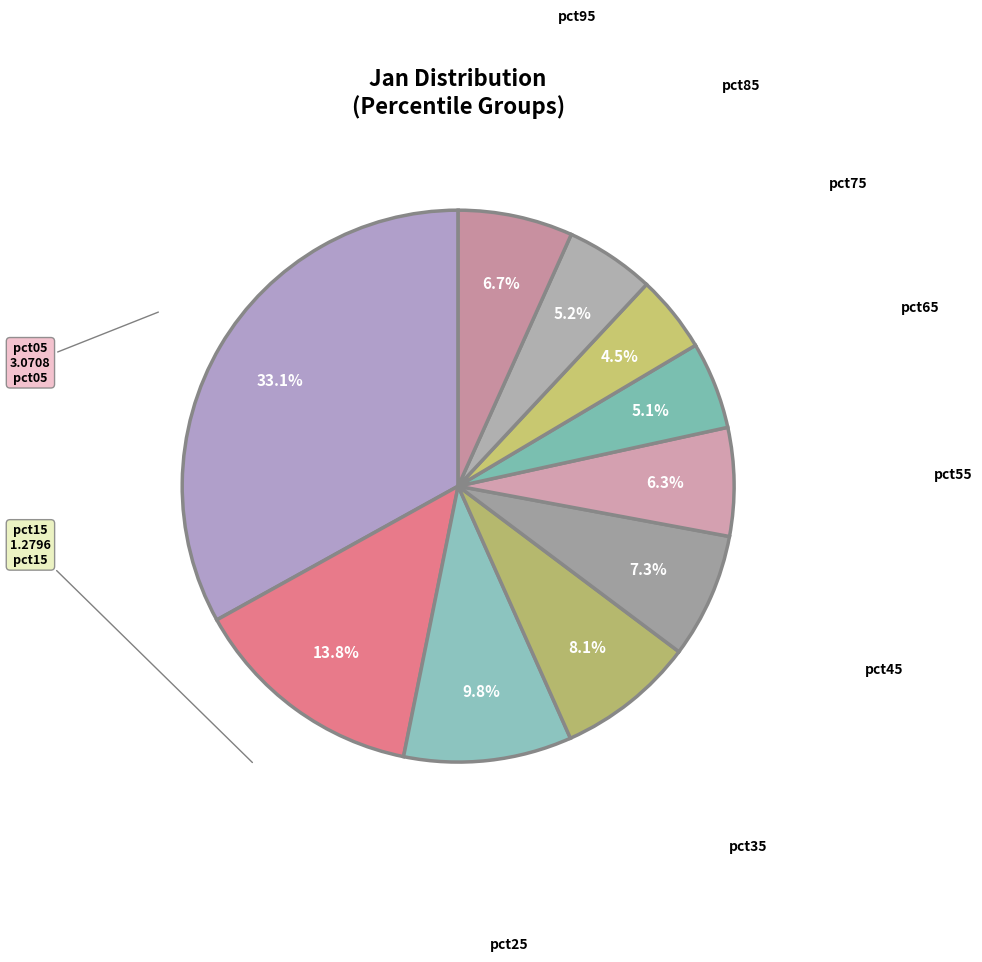

The pct25 slice represents 1% of the pie. True or false?

False